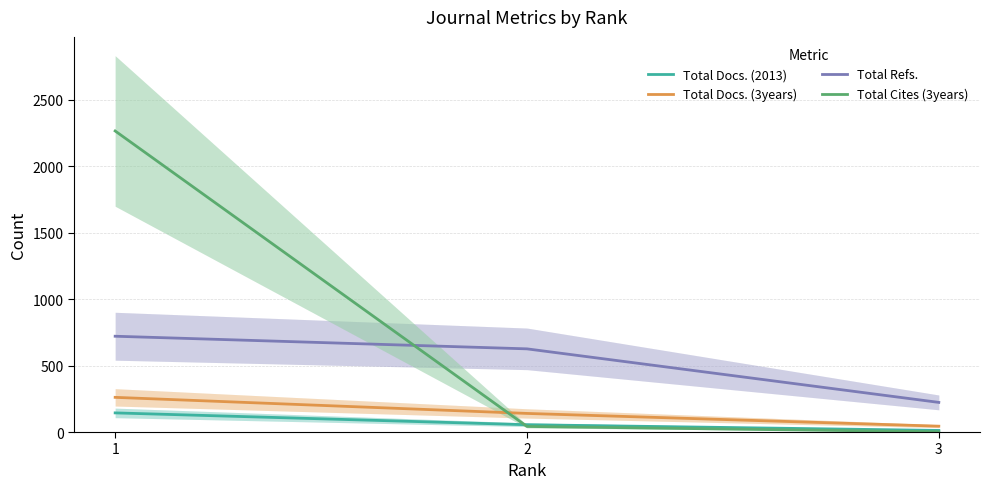

What are all the series names shown in the legend?

Total Docs. (2013), Total Docs. (3years), Total Refs., Total Cites (3years)